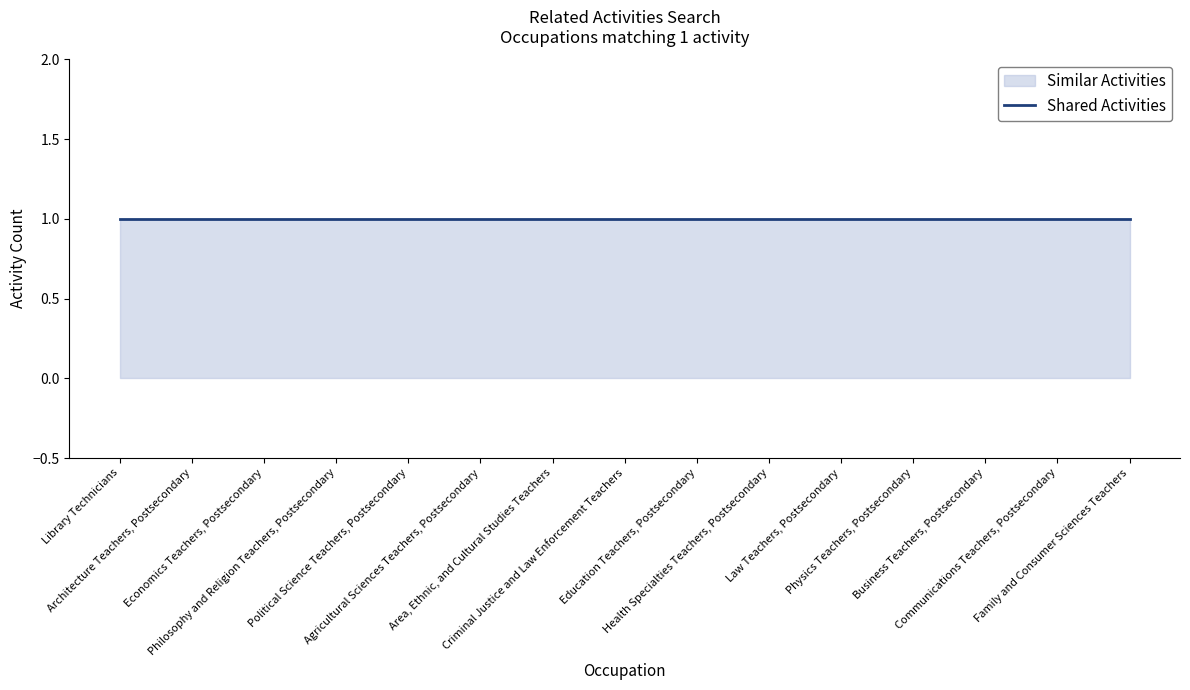

Rank the categories by Similar Activities value from highest to lowest.

Library Technicians, Architecture Teachers, Postsecondary, Economics Teachers, Postsecondary, Philosophy and Religion Teachers, Postsecondary, Political Science Teachers, Postsecondary, Agricultural Sciences Teachers, Postsecondary, Area, Ethnic, and Cultural Studies Teachers, Criminal Justice and Law Enforcement Teachers, Education Teachers, Postsecondary, Health Specialties Teachers, Postsecondary, Law Teachers, Postsecondary, Physics Teachers, Postsecondary, Business Teachers, Postsecondary, Communications Teachers, Postsecondary, Family and Consumer Sciences Teachers